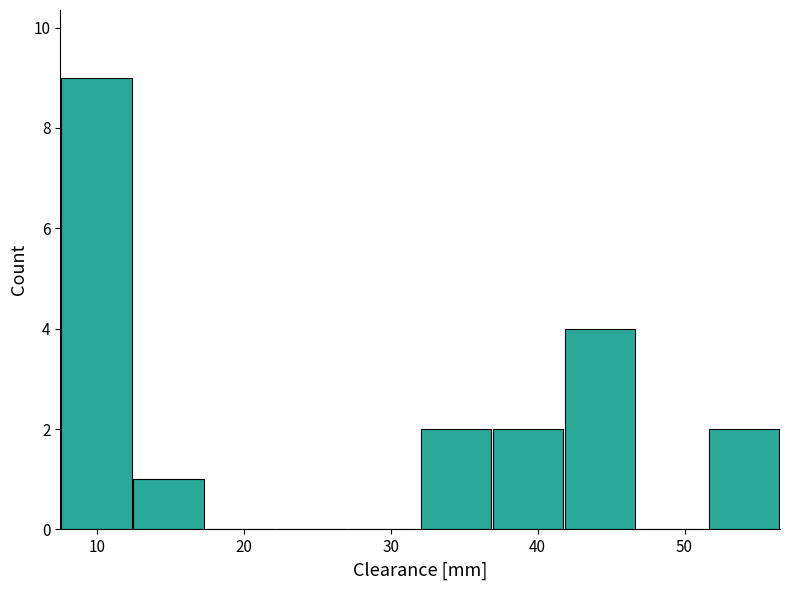

Over which range of the x-axis is the bar tallest?

7.5 to 12.4